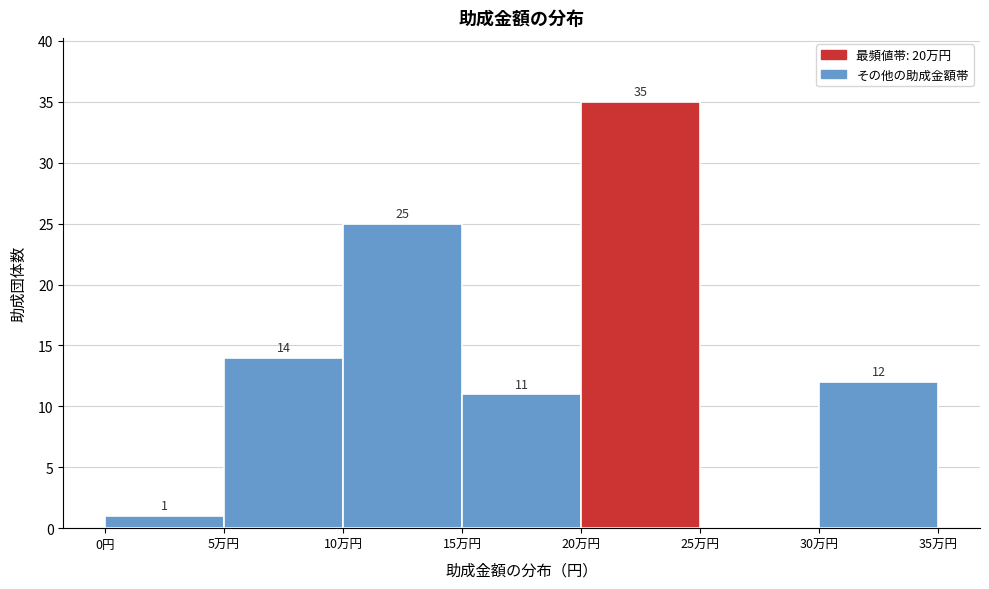

Reading left to right, what are all the values shown in this chart?

0円=1	5万円=14	10万円=25	15万円=11	20万円=35	25万円=0	30万円=12